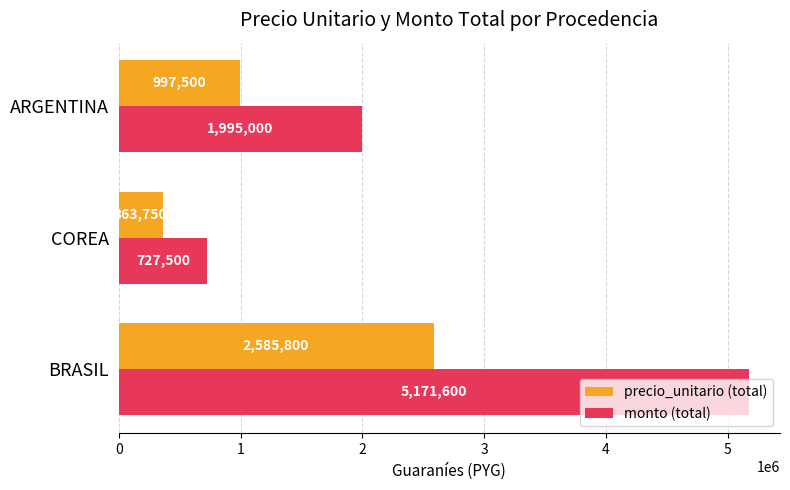

At how many categories does at least one series exceed 4856456?

1